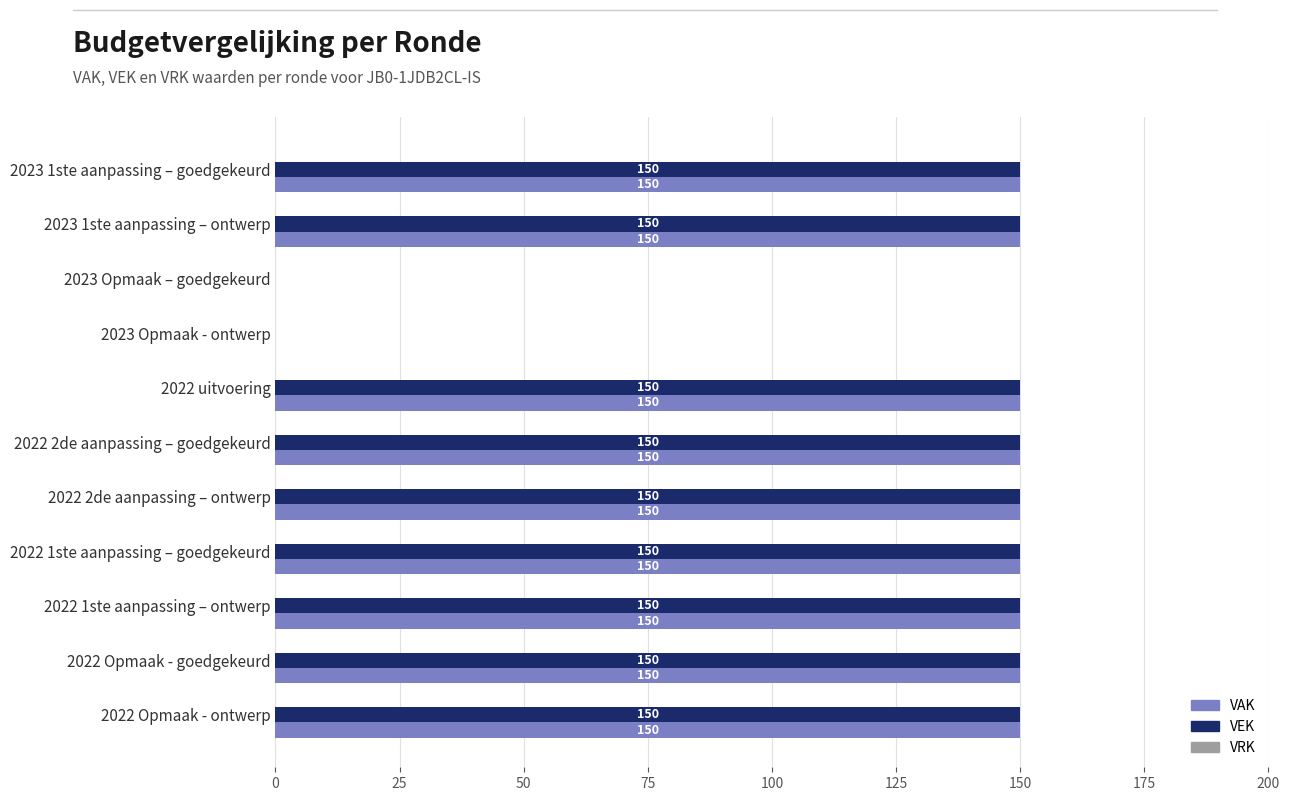

What is the highest value of the VAK series?

150